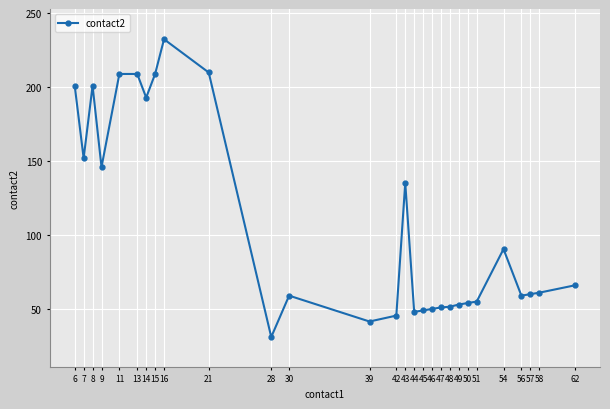

What is the maximum value shown in the chart?

232.5